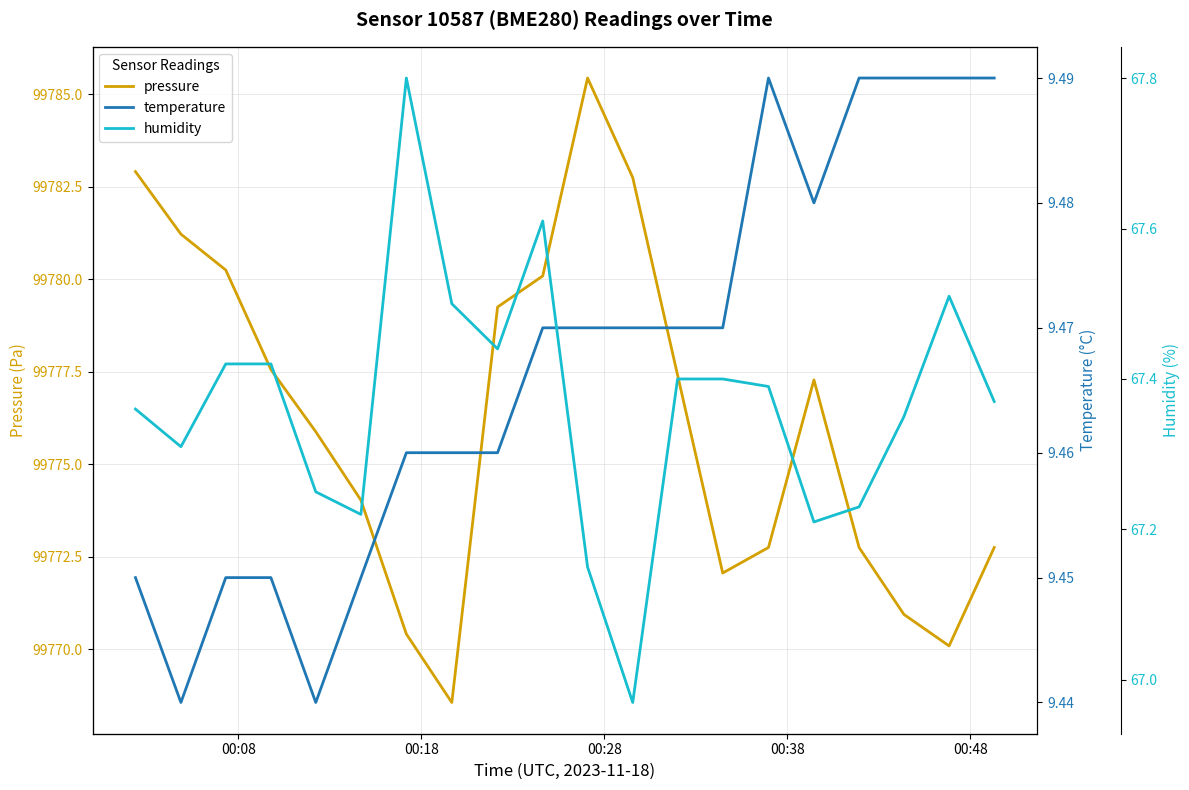

What is the maximum value for pressure?

99785.4